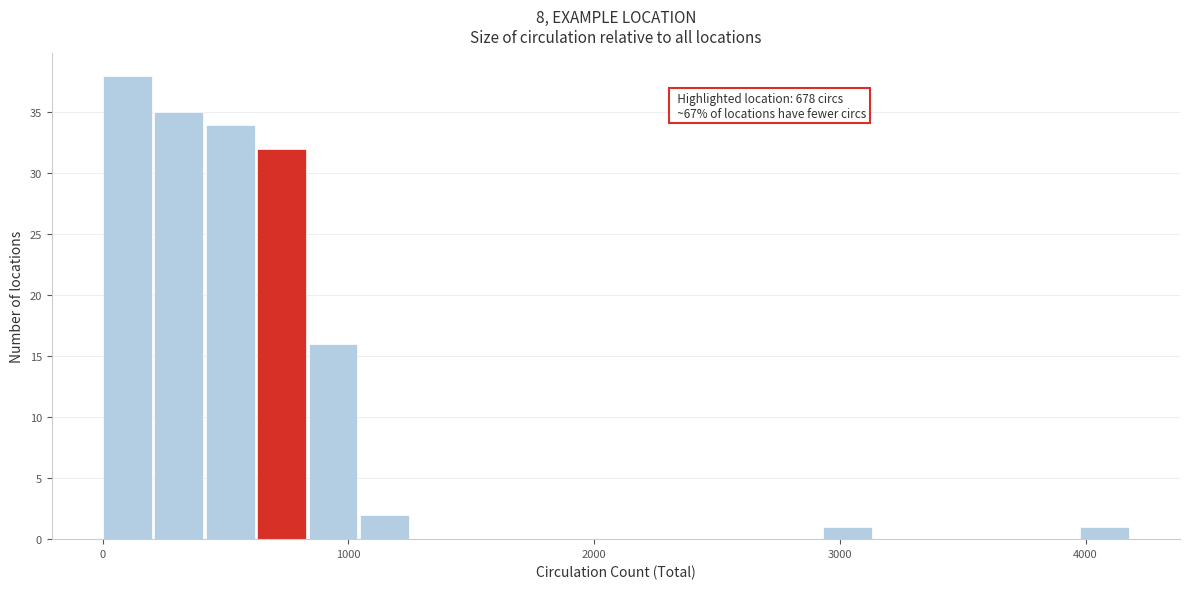

Read against the x-axis, roughly where is the centre of the tallest bar?

100